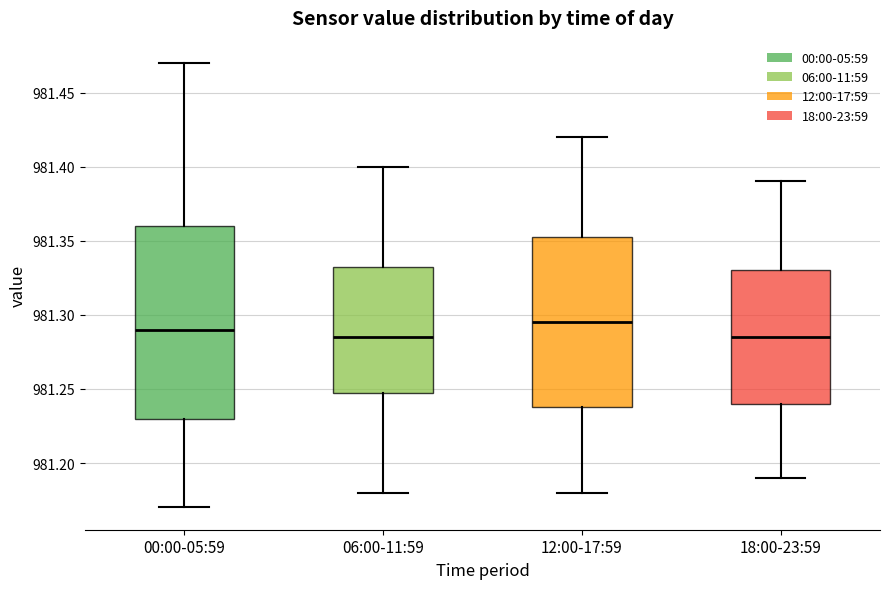

Where does the lower whisker of the box for 12:00-17:59 end on the y-axis? The values are not printed on the chart, so give them approximately, as read against the axis.

981.180